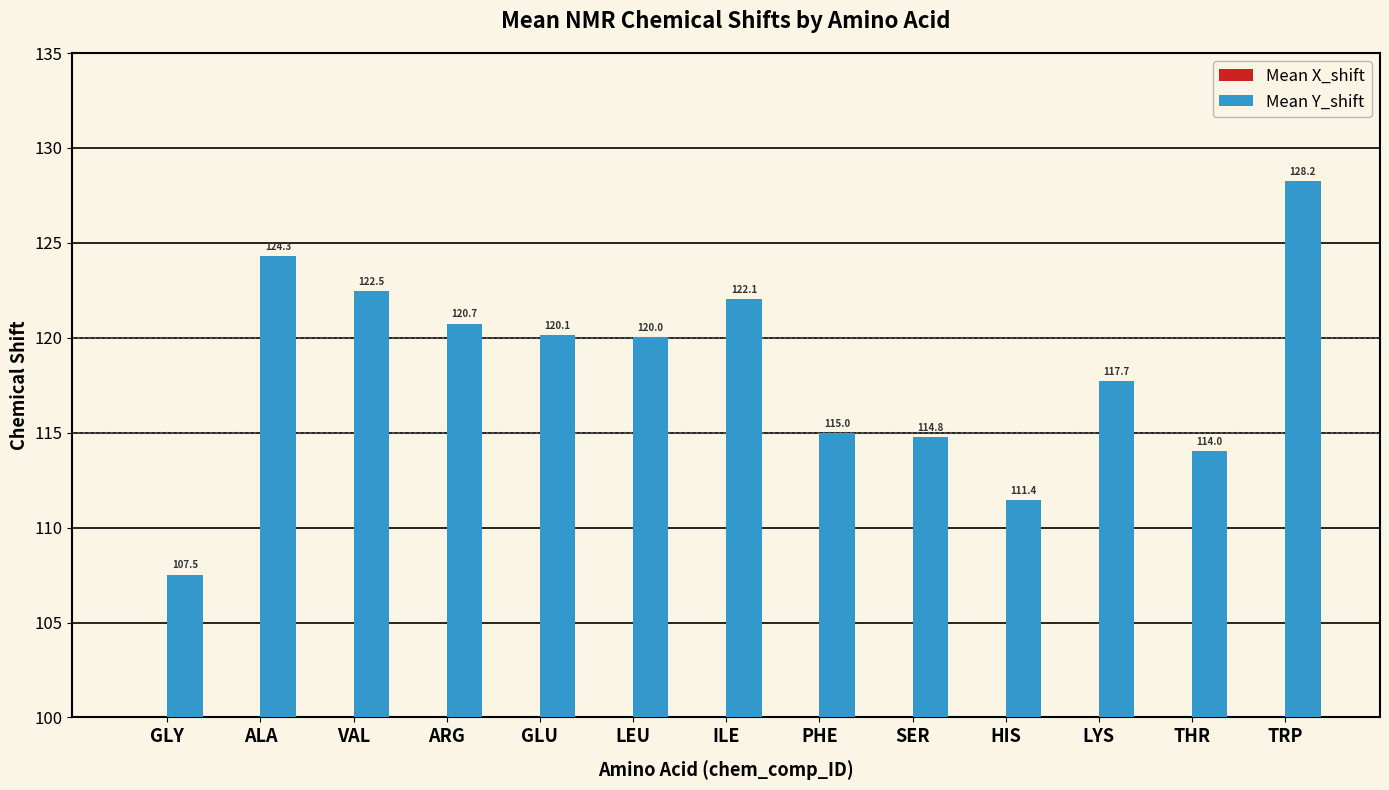

At which category does the chart reach its minimum across all series?

LYS